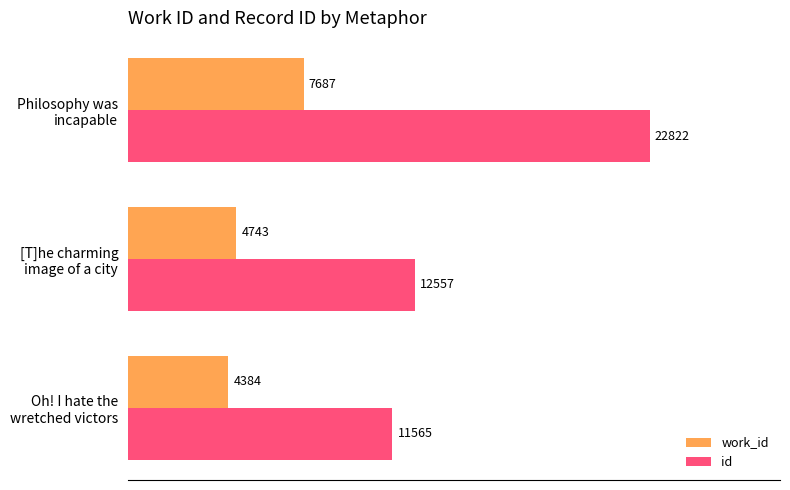

At how many categories does at least one series exceed 11404?

3